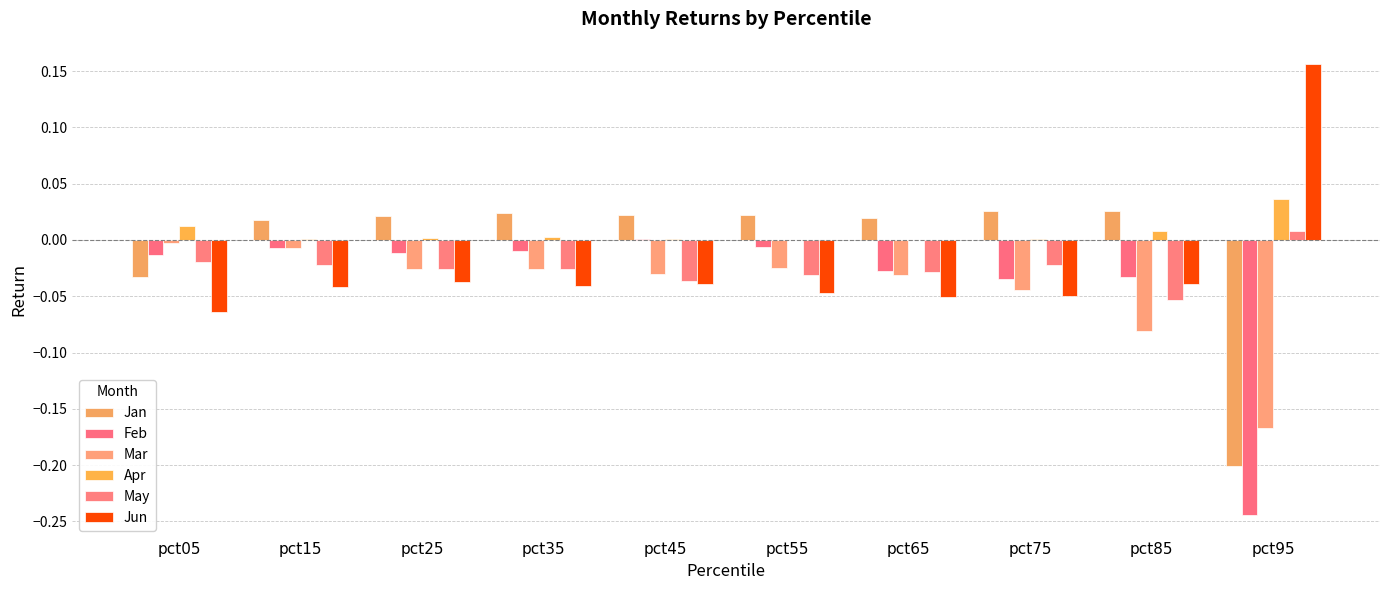

What is the sum of all May values?

-0.3